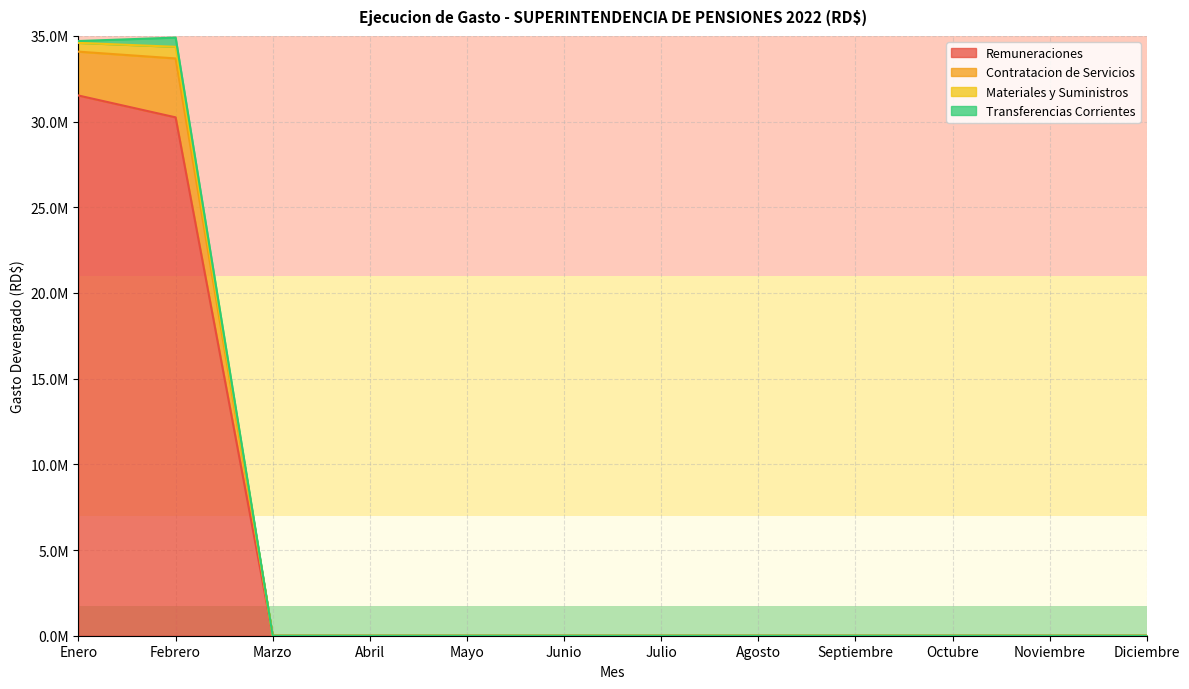

What are all the series names shown in the legend?

Remuneraciones, Contratacion de Servicios, Materiales y Suministros, Transferencias Corrientes